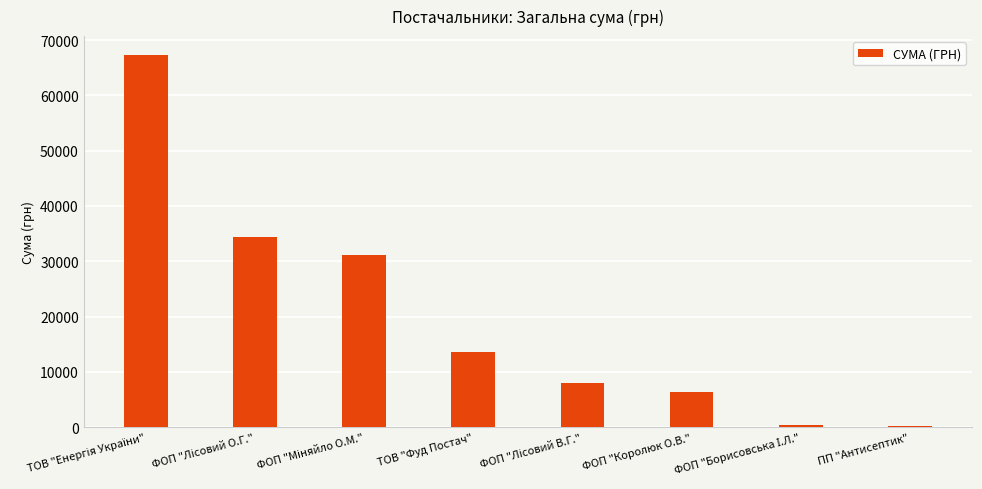

What is the maximum value shown in the chart?

67359.6